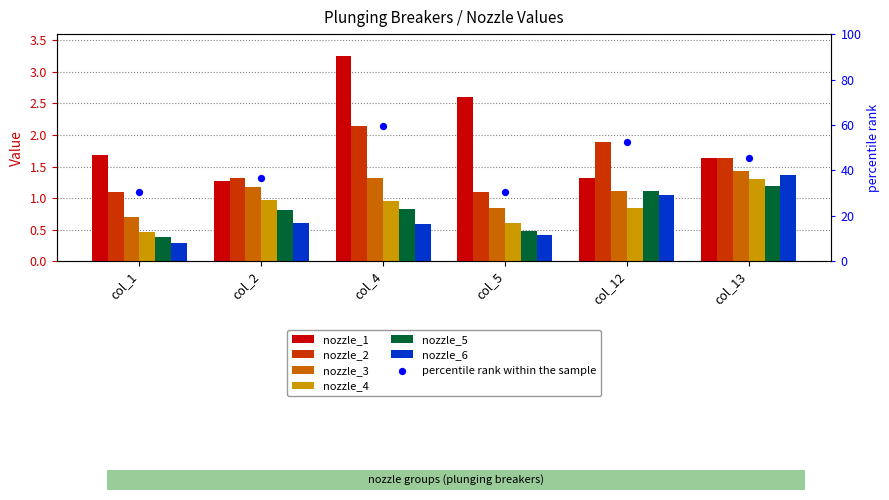

Which series reaches the maximum Y coordinate?

nozzle_1